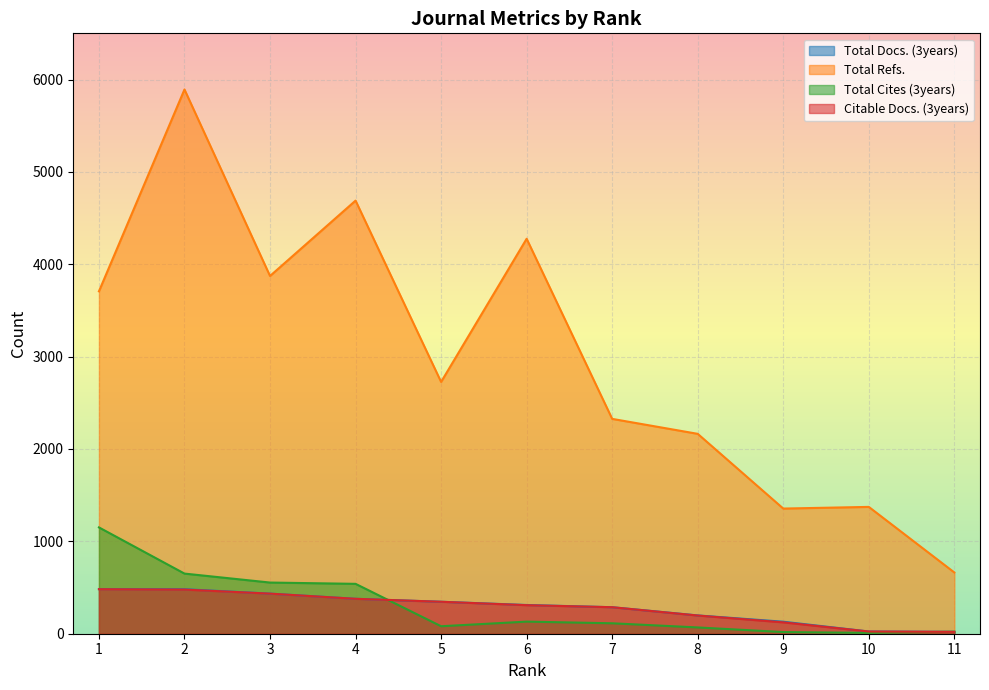

In Total Refs., how many points are lower than both neighbors (excluding endpoints)?

3